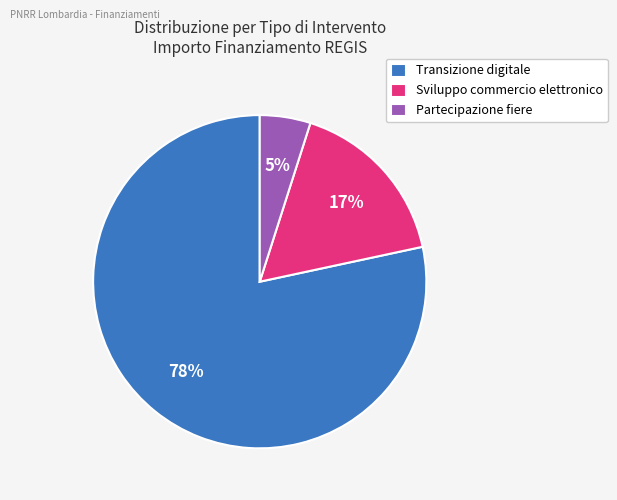

Rank the categories by value from lowest to highest.

Partecipazione fiere, Sviluppo commercio elettronico, Transizione digitale